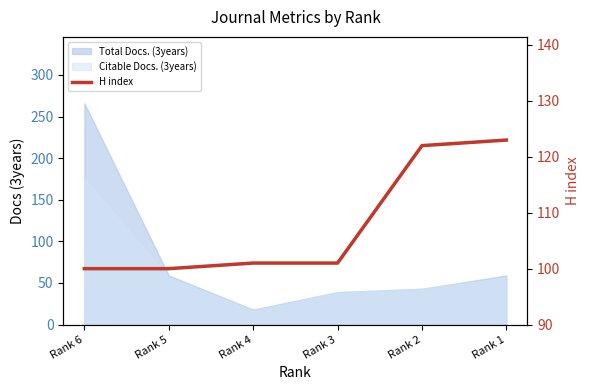

List the labels in order of value, smallest first.

Rank 6, Rank 5, Rank 4, Rank 3, Rank 2, Rank 1